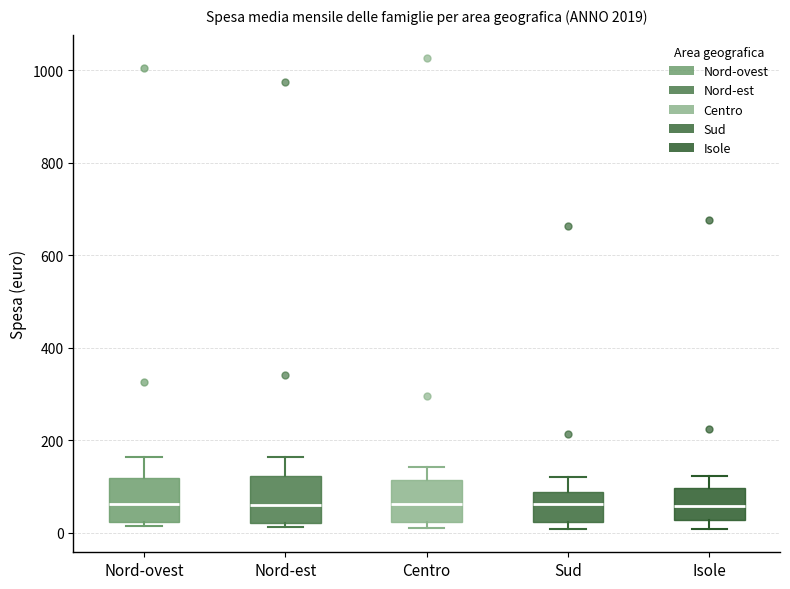

Reading left to right, read every box against the y-axis: the position of its median line, the range the box covers, and the ends of its whiskers. The values are not printed on the chart, so give them approximately, as read against the axis.

Nord-ovest: median 60, box 20 to 120, whiskers 20 (just below the box's lower edge) to 160
Nord-est: median 60, box 20 to 120, whiskers 20 (just below the box's lower edge) to 160
Centro: median 60, box 20 to 120, whiskers 0 to 140
Sud: median 60, box 20 to 80, whiskers 0 to 120
Isole: median 60, box 20 to 100, whiskers 0 to 120